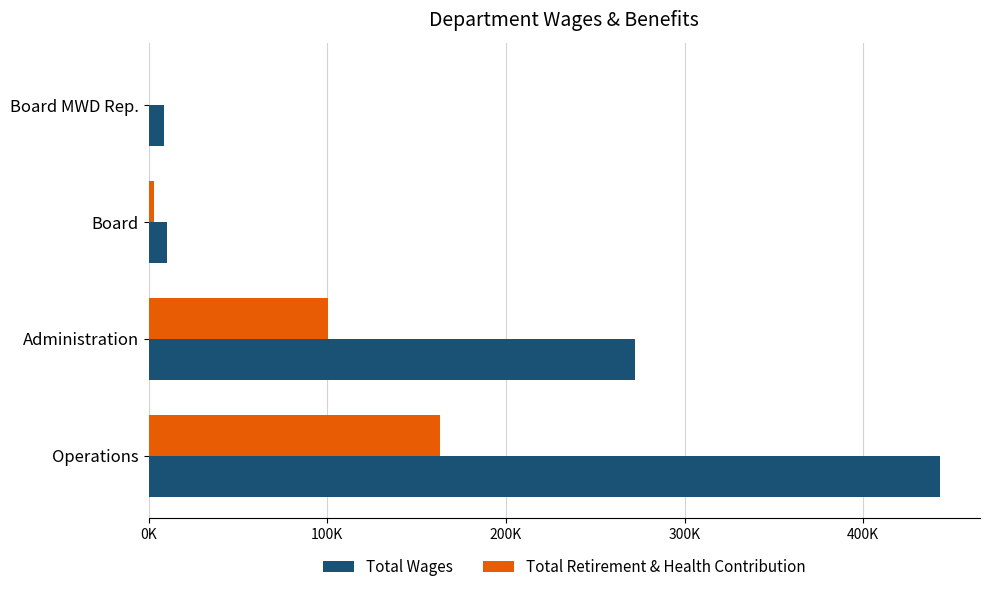

What is the sum of all Total Wages values?

734338